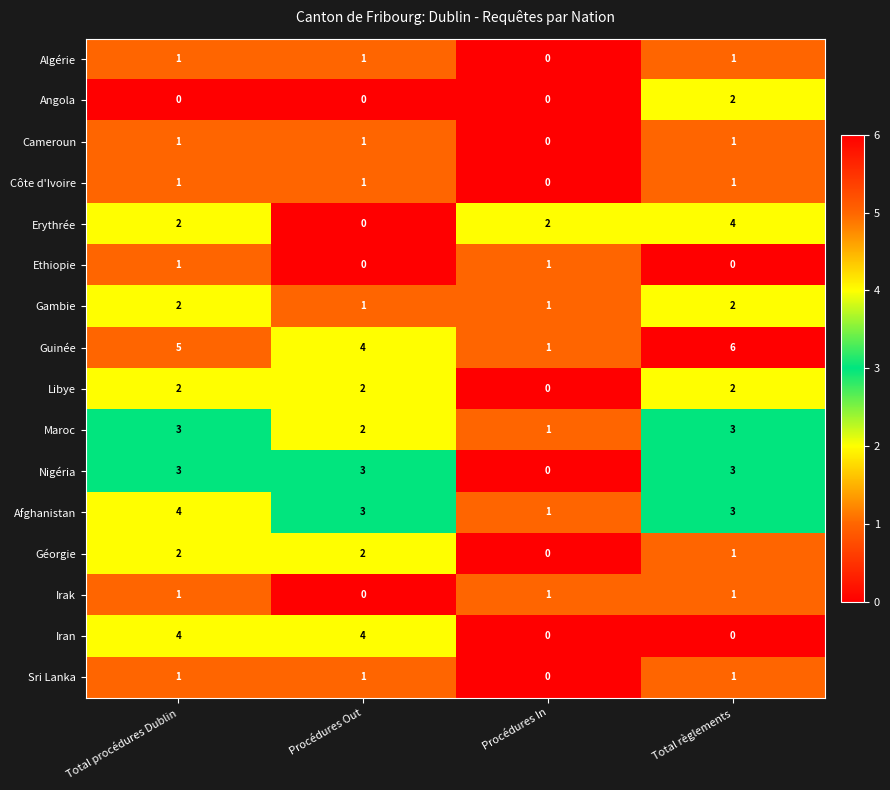

Count the number of categories in the chart.

4